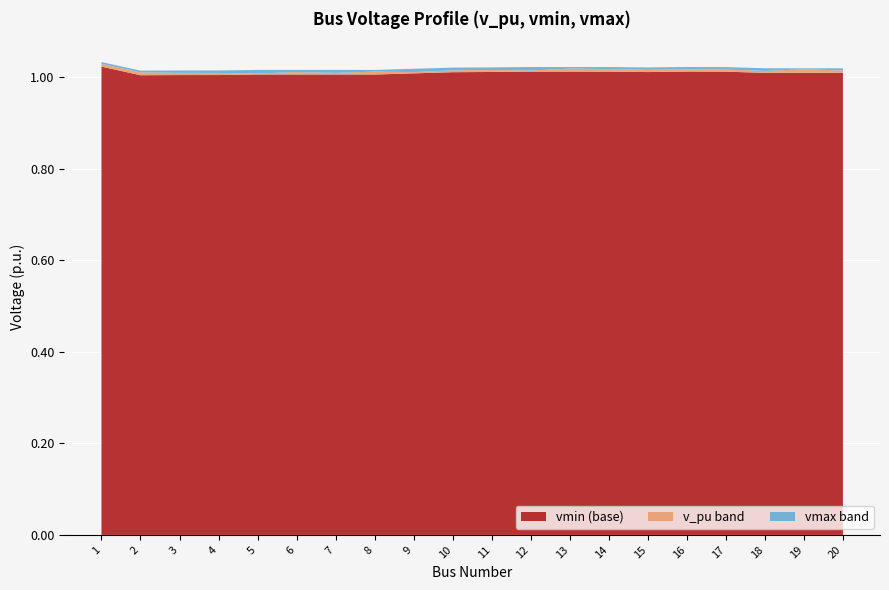

Reading left to right, list all the values displayed in this chart.

v_pu: 1.0	1.0	1.0	1.0	1.0	1.0	1.0	1.0	1.0	1.0	1.0	1.0	1.0	1.0	1.0	1.0	1.0	1.0	1.0	1.0
vmin: 1.0	1.0	1.0	1.0	1.0	1.0	1.0	1.0	1.0	1.0	1.0	1.0	1.0	1.0	1.0	1.0	1.0	1.0	1.0	1.0
vmax: 1.0	1.0	1.0	1.0	1.0	1.0	1.0	1.0	1.0	1.0	1.0	1.0	1.0	1.0	1.0	1.0	1.0	1.0	1.0	1.0